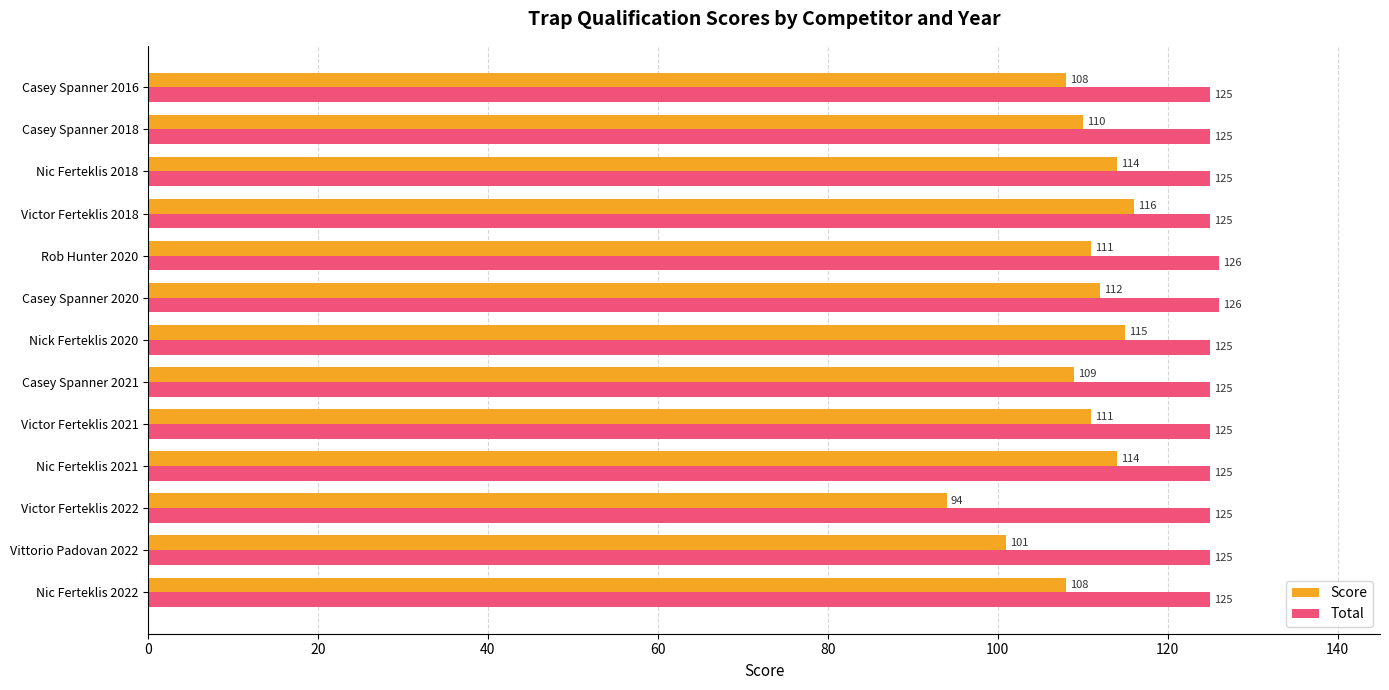

Is the value of Score at Vittorio Padovan 2022 greater than the value of Total at Nic Ferteklis 2022?

No